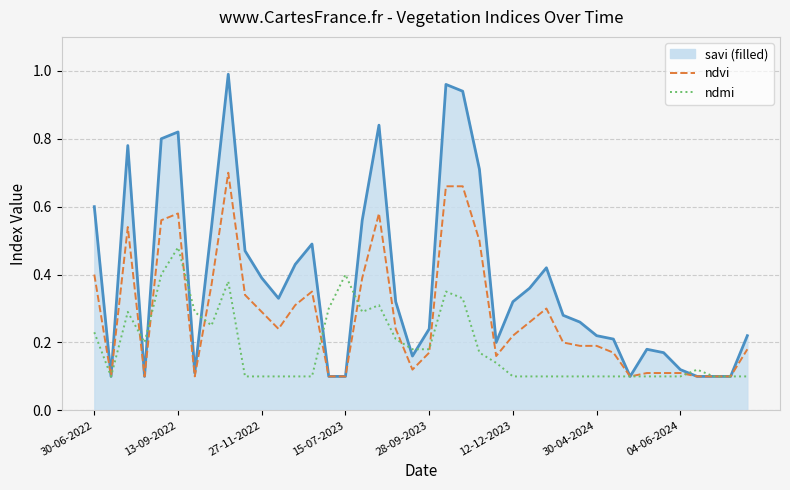

How many lines are shown in the chart?

3